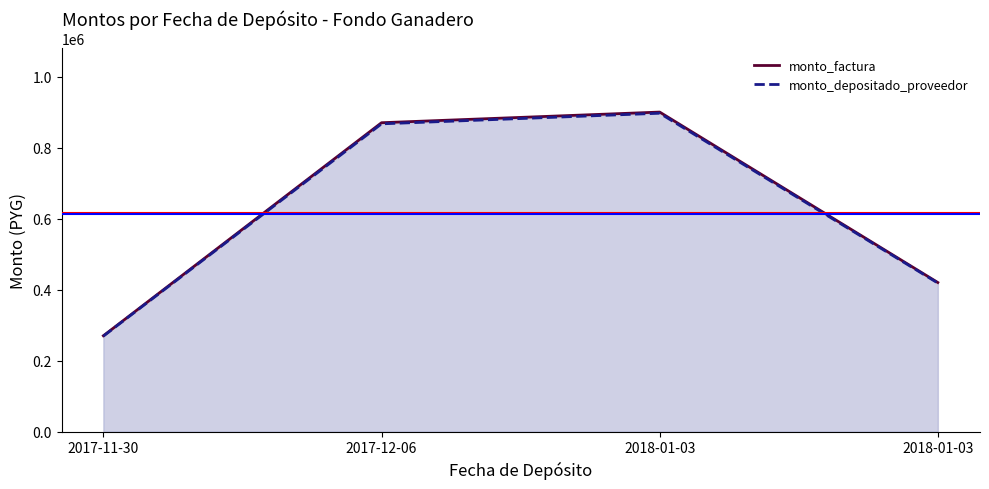

True or false: monto_factura and monto_depositado_proveedor intersect in this chart.

False